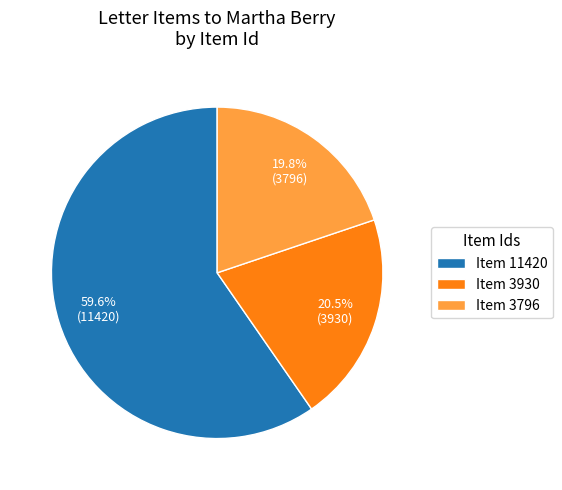

What percentage is the Item 11420 slice, to the nearest percent?

60%